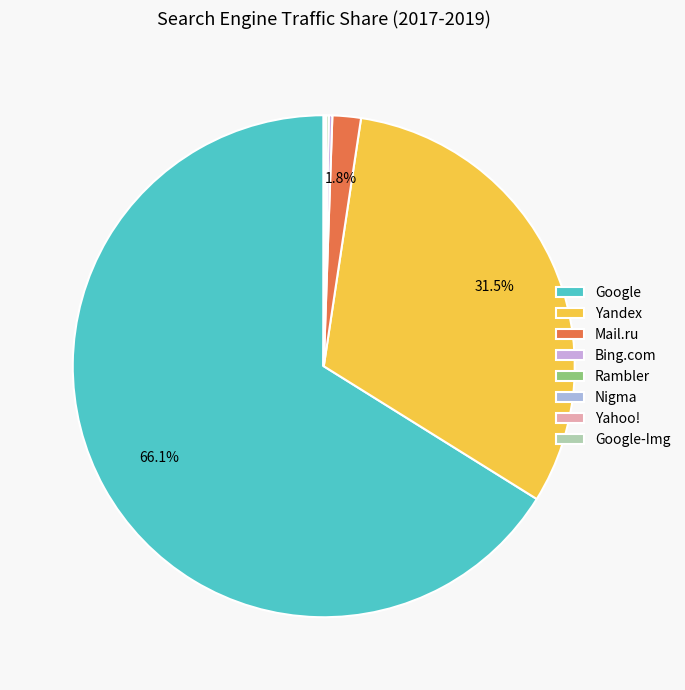

What percentage do Mail.ru and Rambler together represent?

2.0%